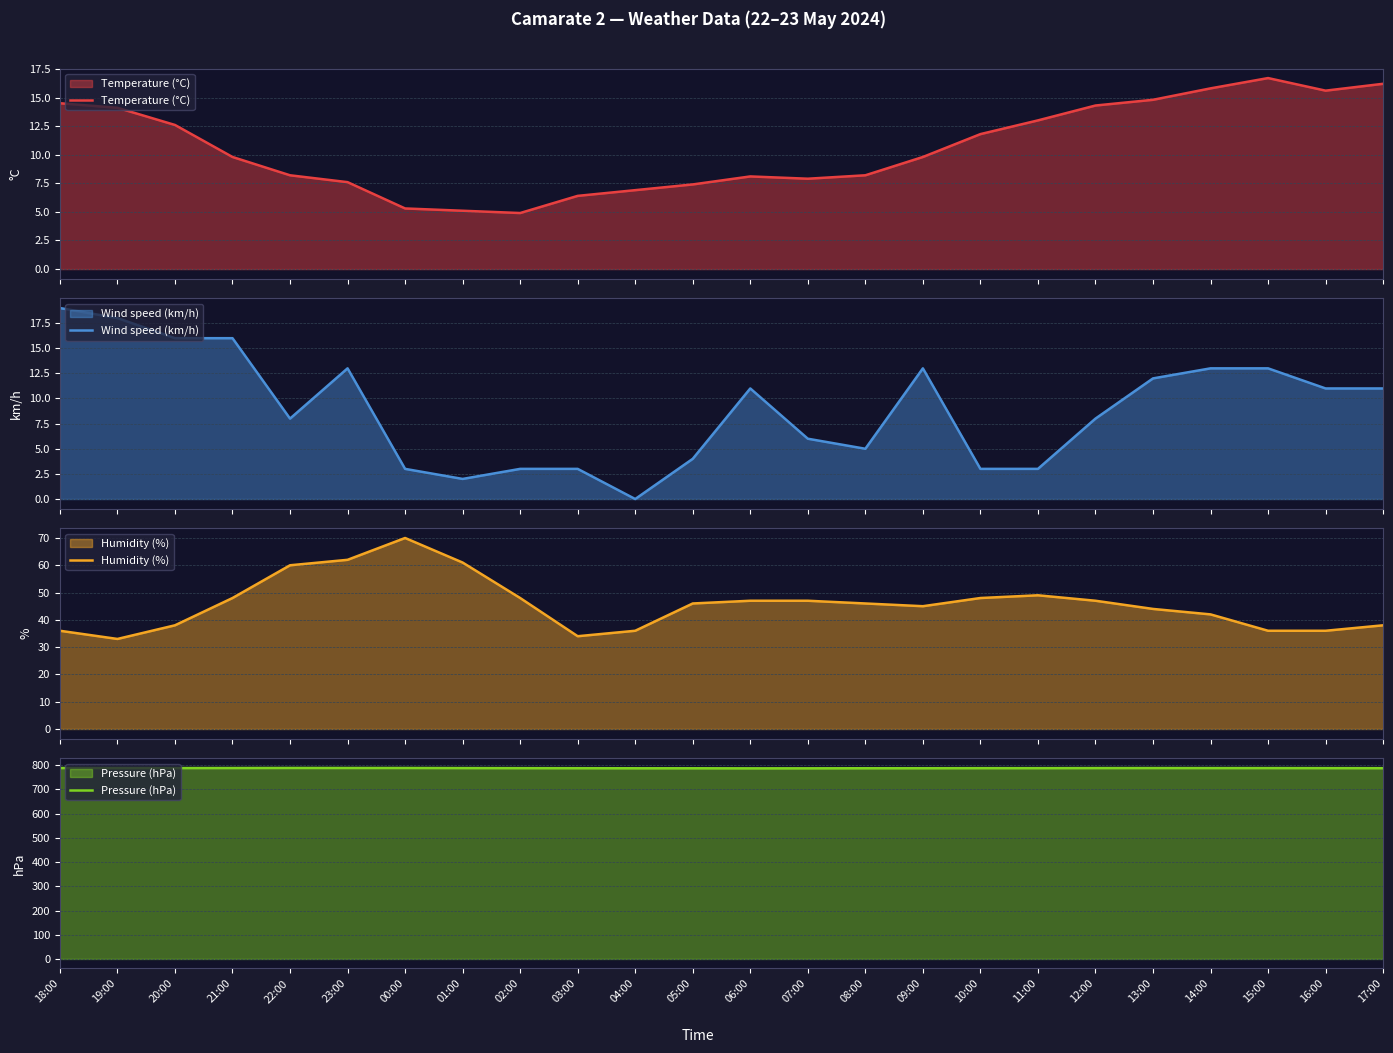

Is it true that Humidity (%) equals 18.3 at 11:00?

False